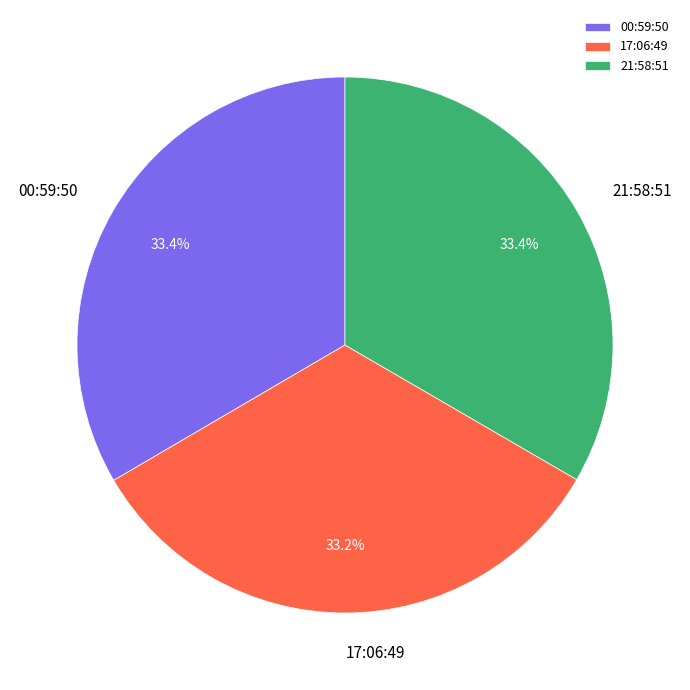

What is the total percentage of 21:58:51 and 00:59:50?

66.8%